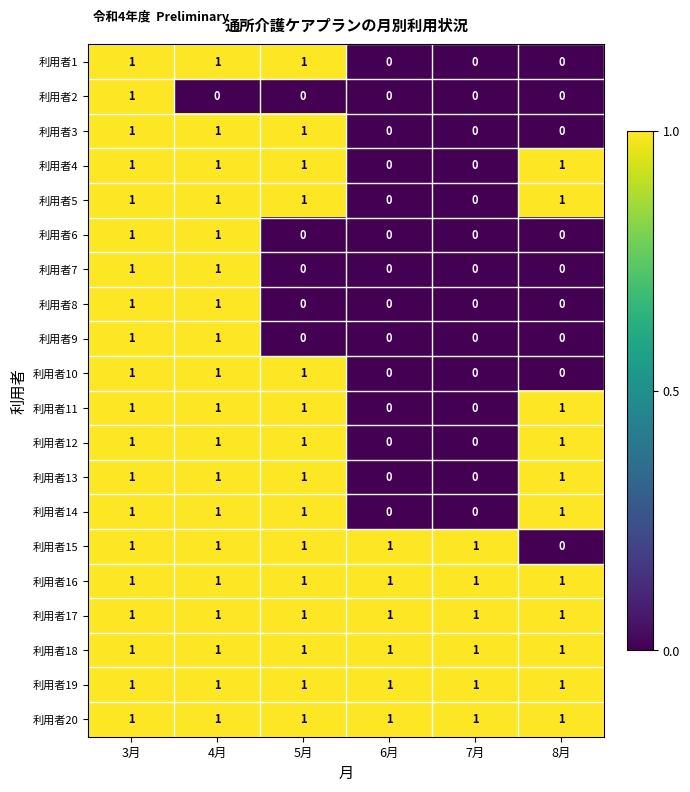

How many positive values does the 利用者14 series have?

4